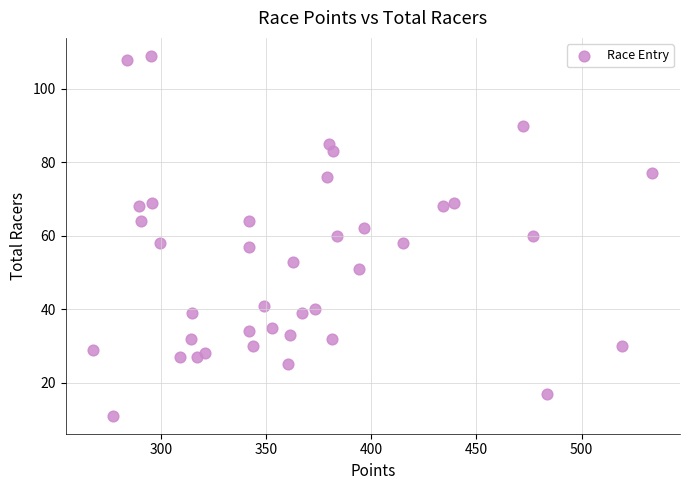

What is the range of Y values (max minus min)?

98